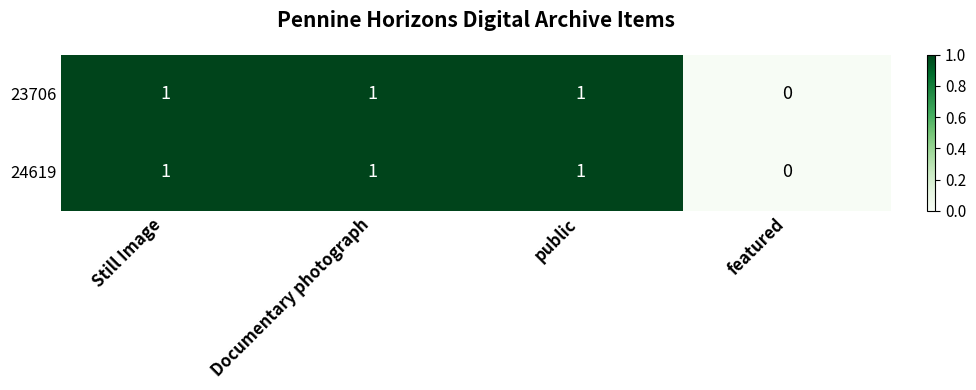

Where is 24619 nearest to the value 0?

featured